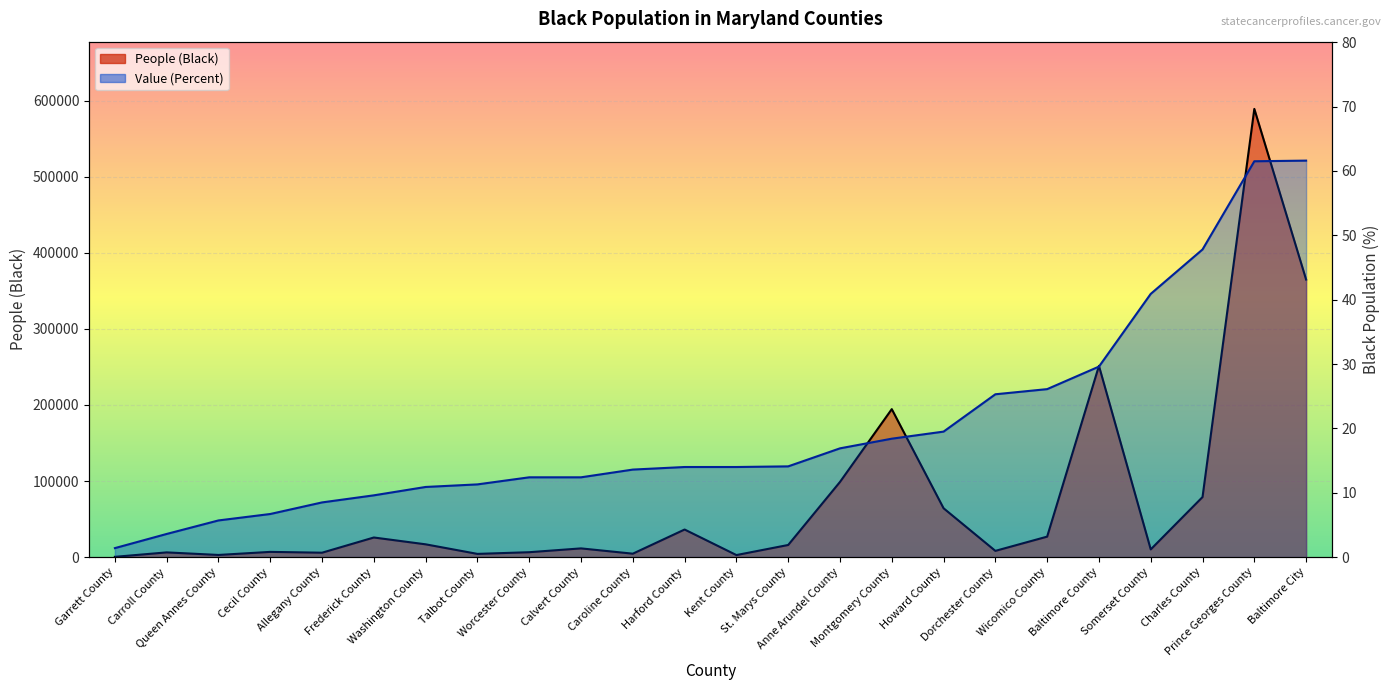

Rank the categories by Value (Percent) value from highest to lowest.

Baltimore City, Prince Georges County, Charles County, Somerset County, Baltimore County, Wicomico County, Dorchester County, Howard County, Montgomery County, Anne Arundel County, St. Marys County, Harford County, Kent County, Caroline County, Worcester County, Calvert County, Talbot County, Washington County, Frederick County, Allegany County, Cecil County, Queen Annes County, Carroll County, Garrett County